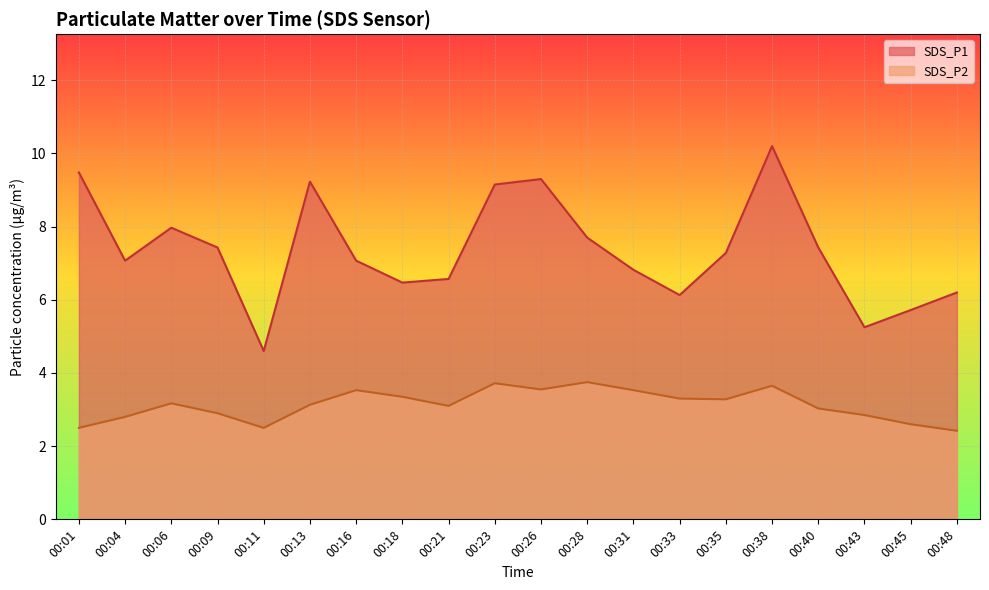

At how many categories does at least one series exceed 3?

20